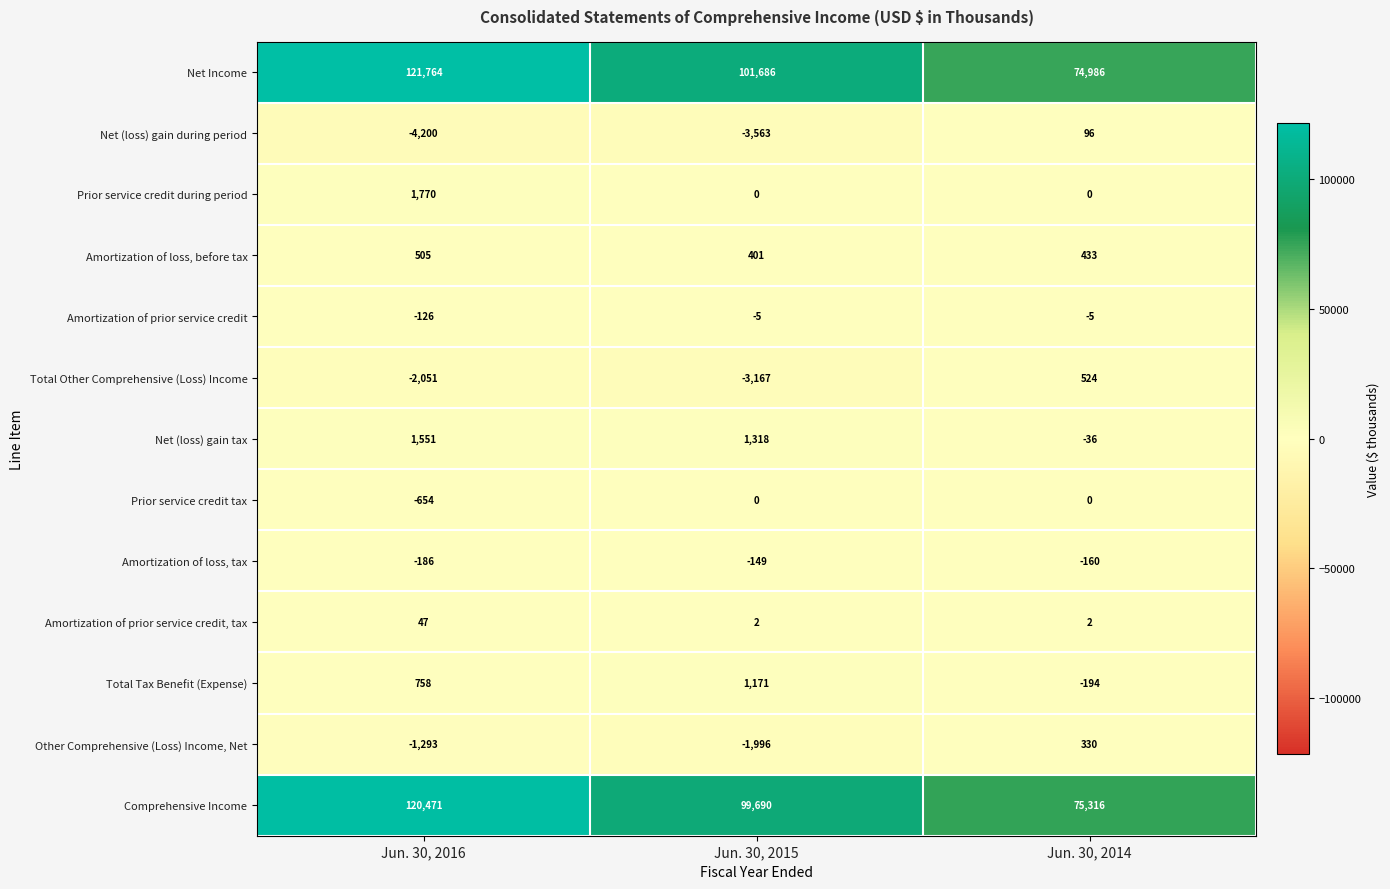

True or false: Amortization of prior service credit, tax has a value of 1 at Jun. 30, 2015.

False